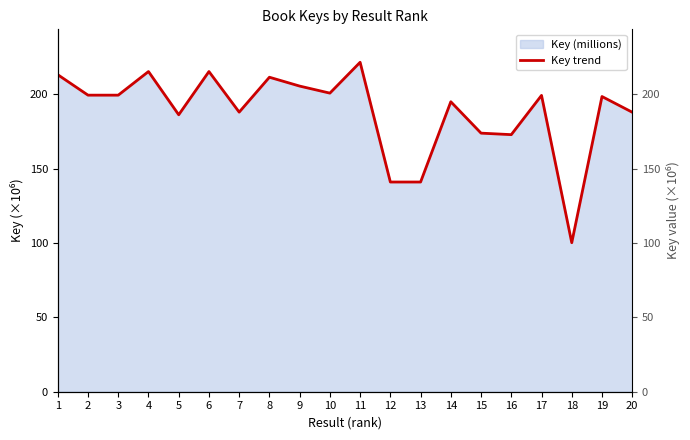

What value does the data have at 3?

199.5